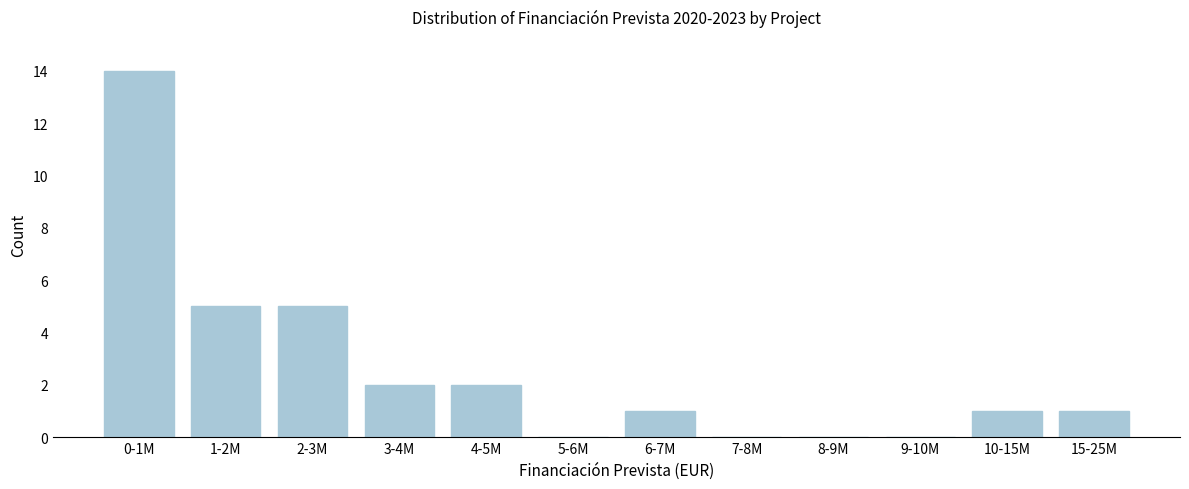

Reading left to right, what are all the values shown in this chart?

0-1M=14	1-2M=5	2-3M=5	3-4M=2	4-5M=2	5-6M=0	6-7M=1	7-8M=0	8-9M=0	9-10M=0	10-15M=1	15-25M=1